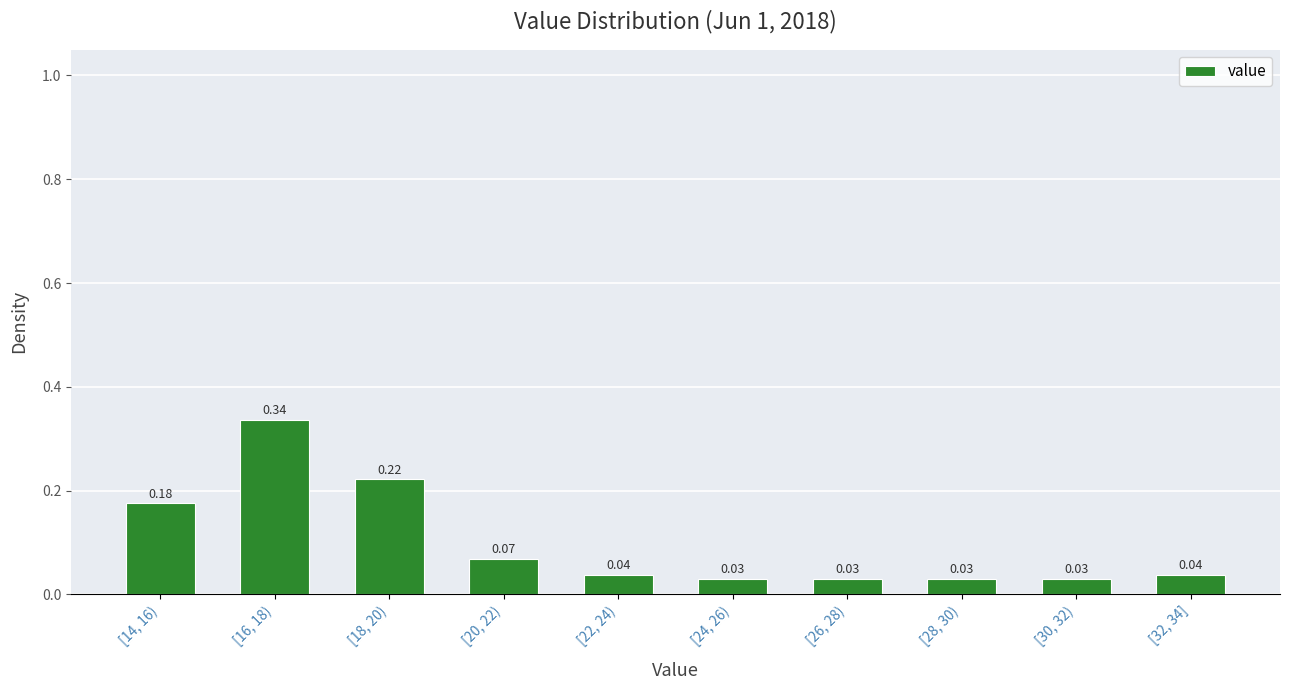

Between [30, 32) and [20, 22), which is larger?

[20, 22)